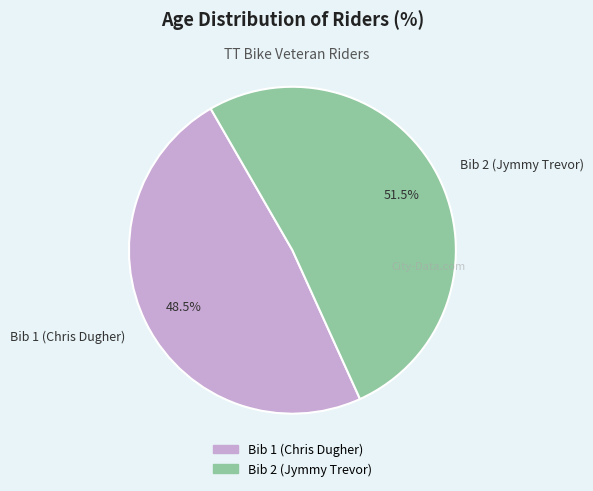

How many segments does this pie chart have?

2